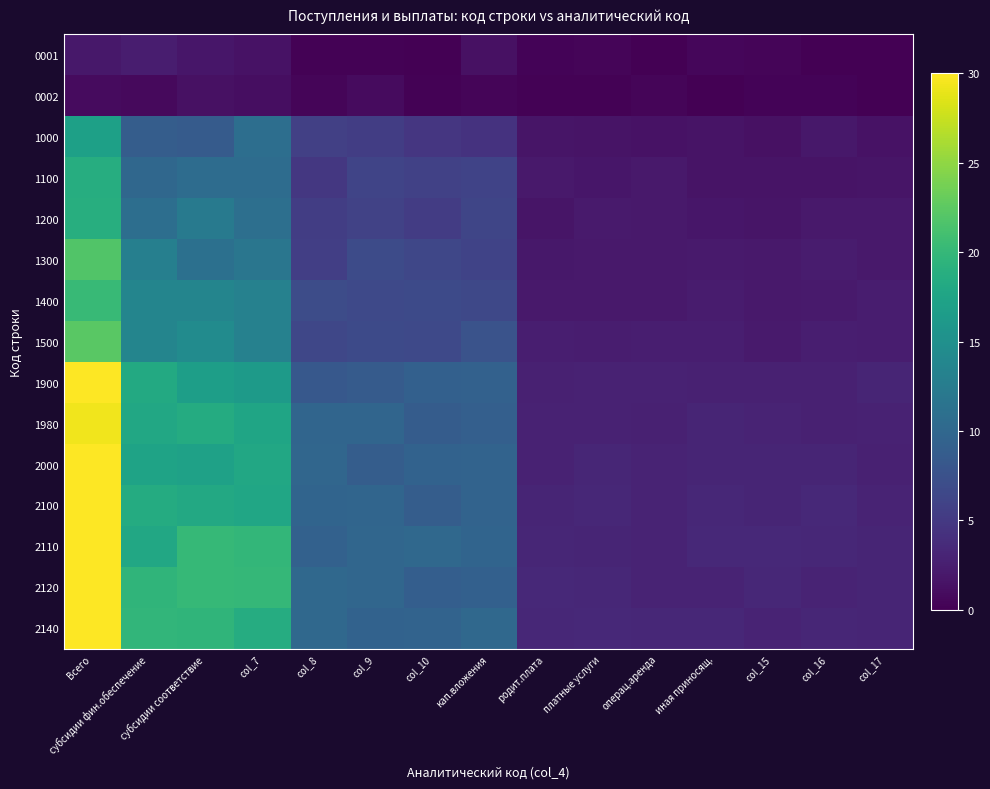

At how many categories does at least one series exceed 14?

4